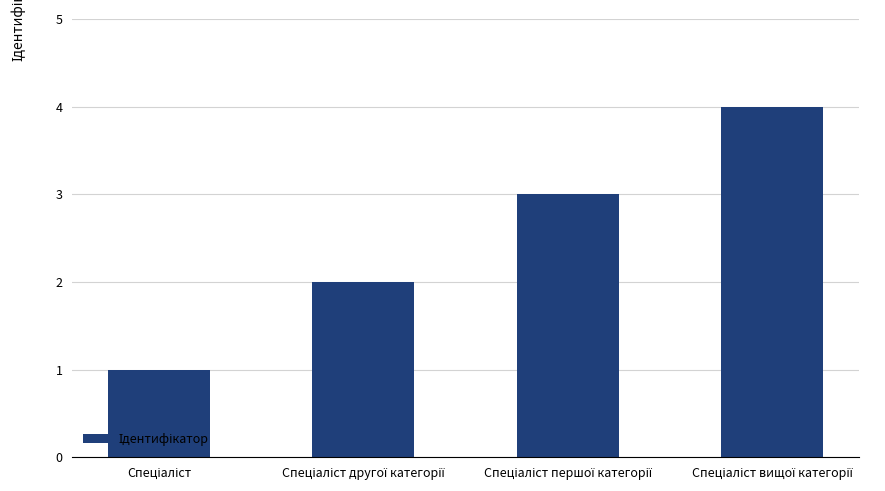

What is the sum of all values?

10